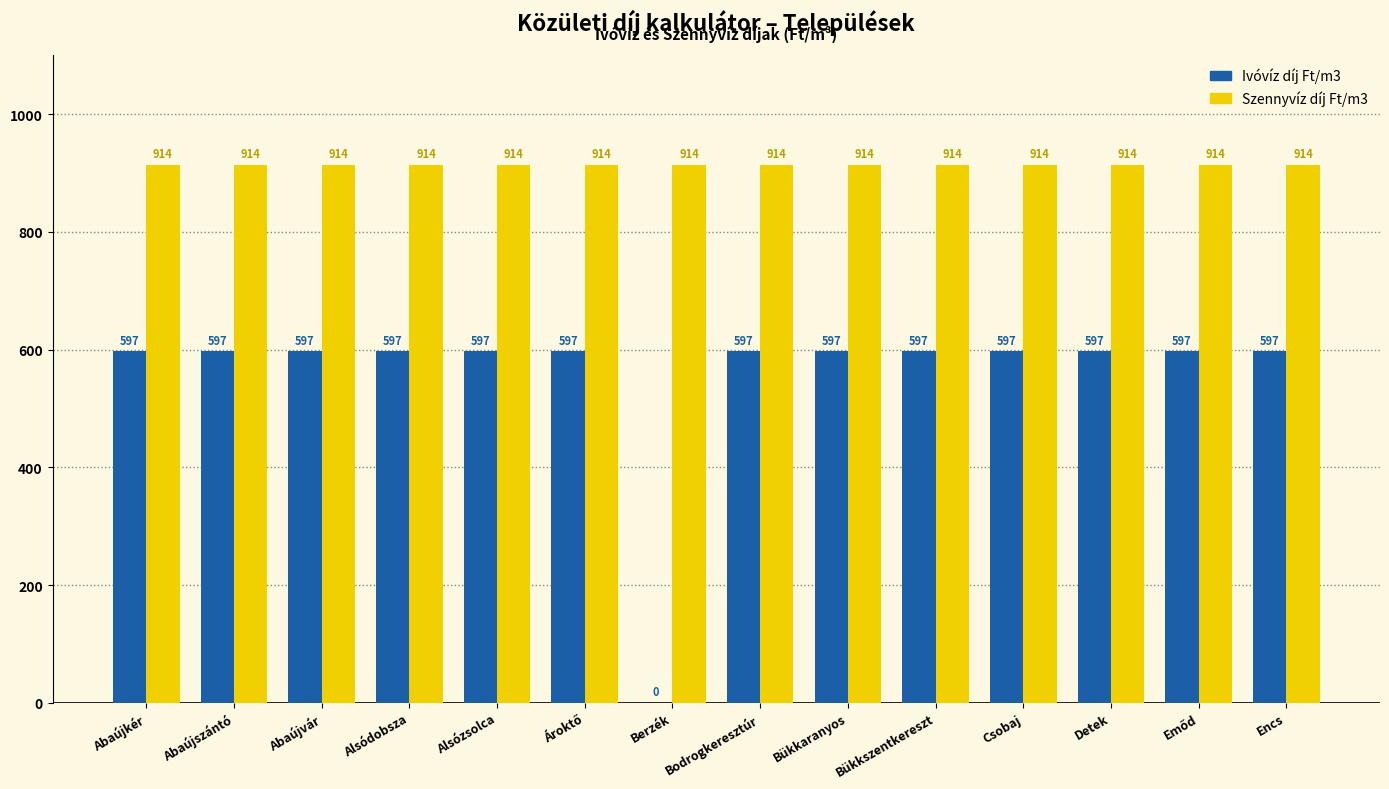

Which series changed the most between Berzék and Encs?

Ivóvíz díj Ft/m3